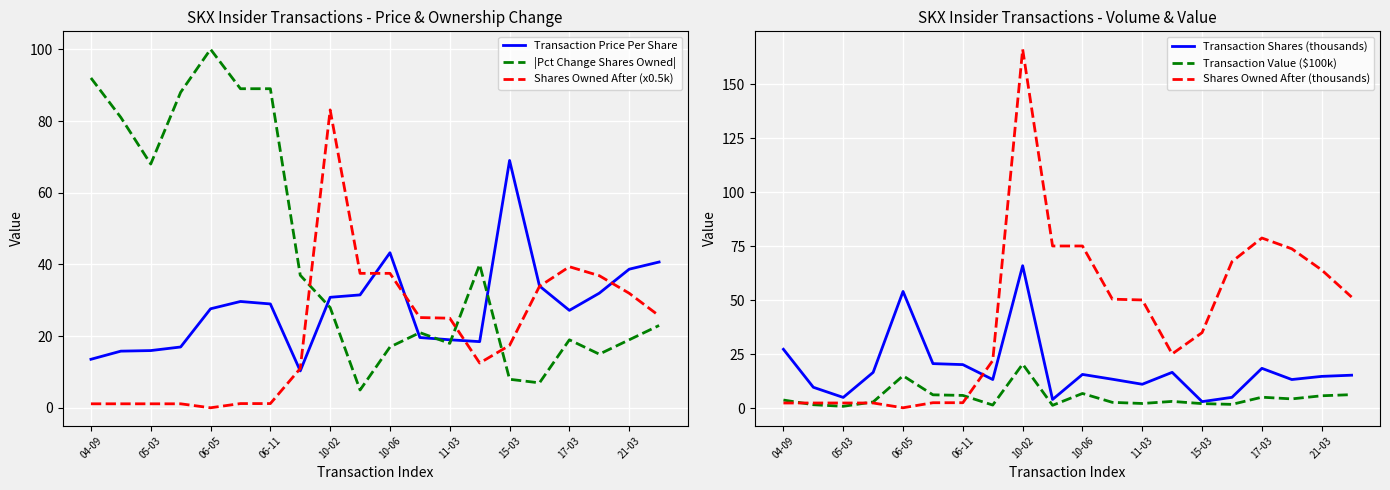

What is the value of the Shares Owned After (thousands) point at the 19th from the left?

64.0